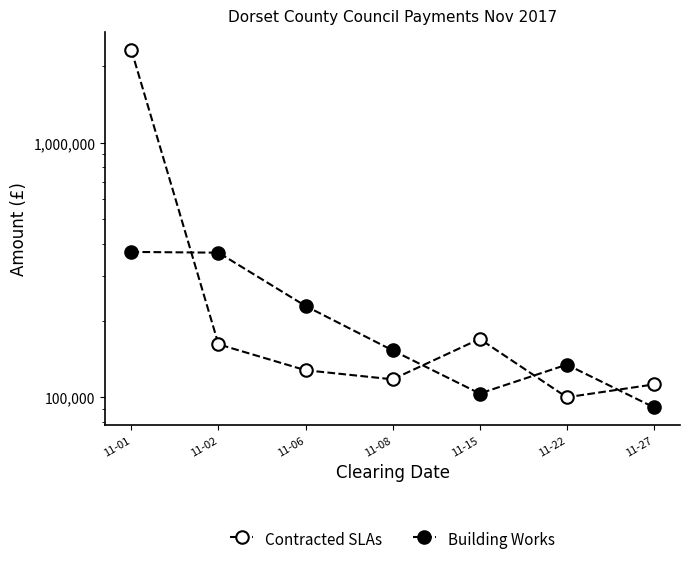

Where is Building Works nearest to the value 231809?

11-06